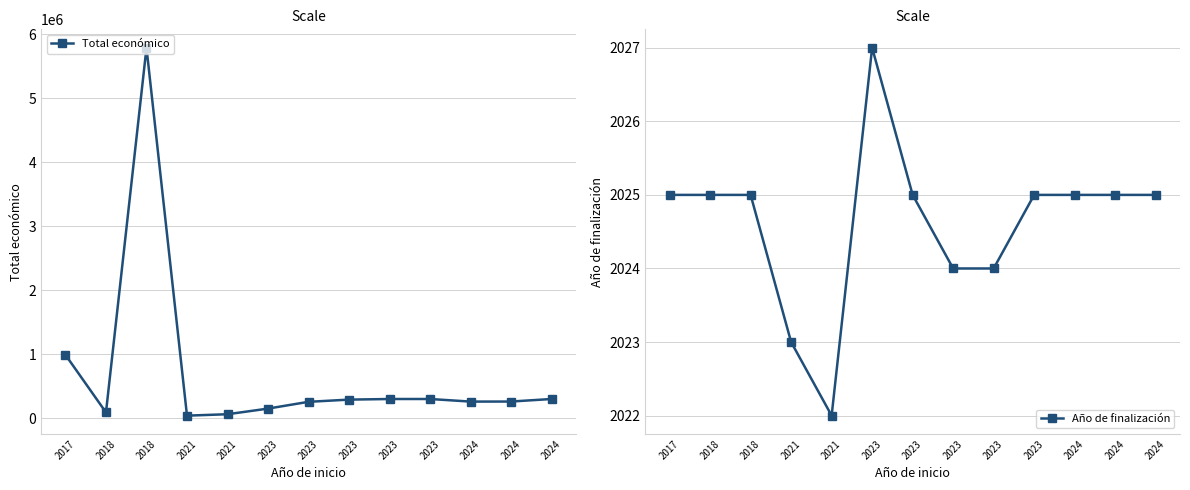

What is the difference between the maximum and minimum values in the Año de finalización series?

5